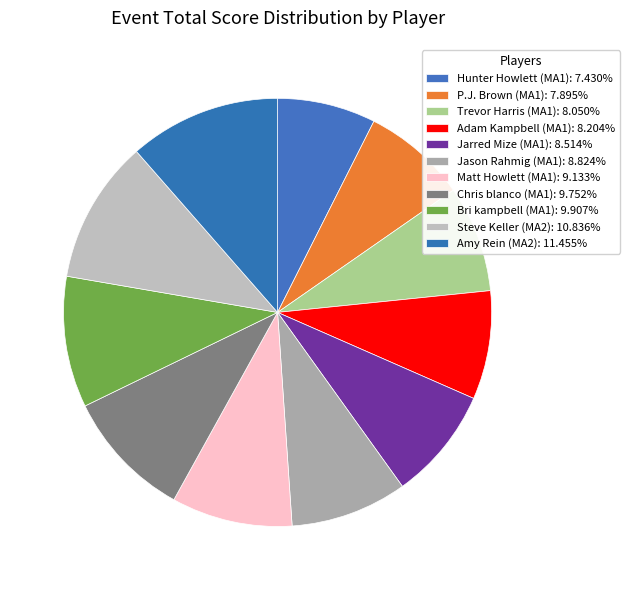

Rank the categories by value from highest to lowest.

Amy Rein (MA2), Steve Keller (MA2), Bri kampbell (MA1), Chris blanco (MA1), Matt Howlett (MA1), Jason Rahmig (MA1), Jarred Mize (MA1), Adam Kampbell (MA1), Trevor Harris (MA1), P.J. Brown (MA1), Hunter Howlett (MA1)